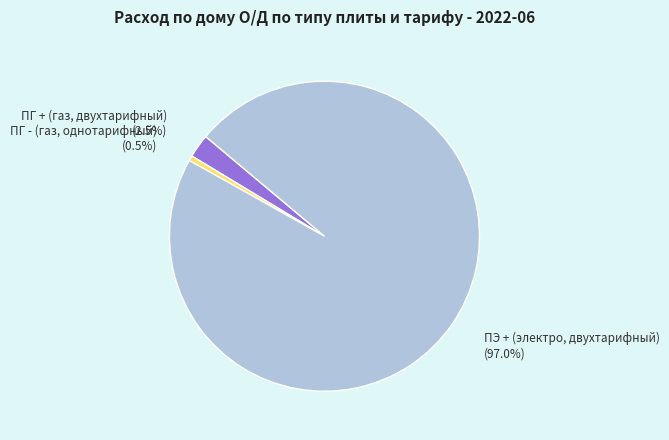

To the nearest percent, what is the combined percentage of ПГ - and ПЭ +?

98%